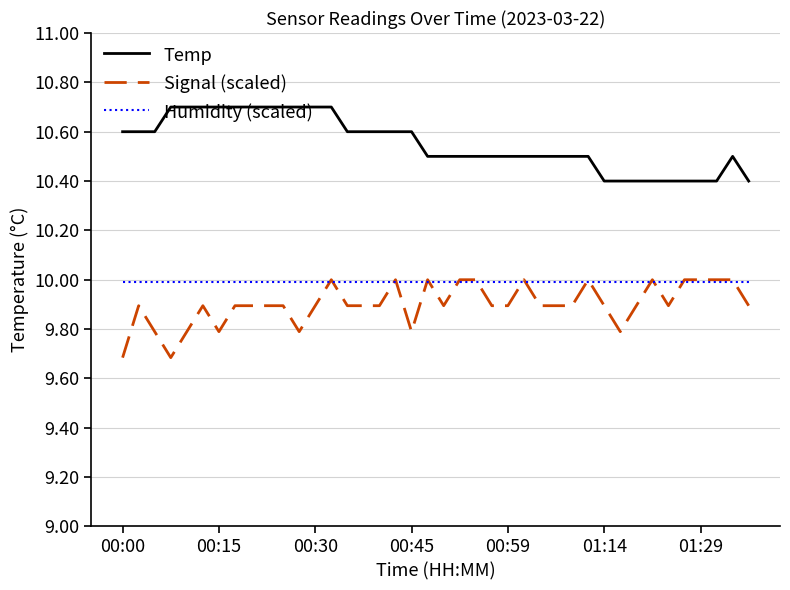

What is the lowest value of the Temp series?

10.4